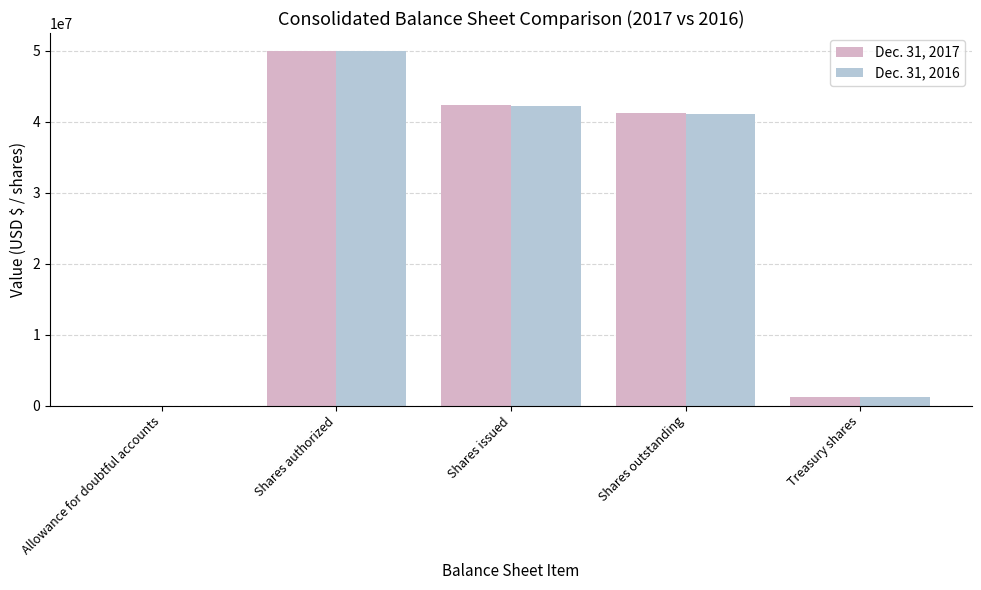

What is the difference between the Dec. 31, 2016 values at Treasury shares and Shares issued?

41064376